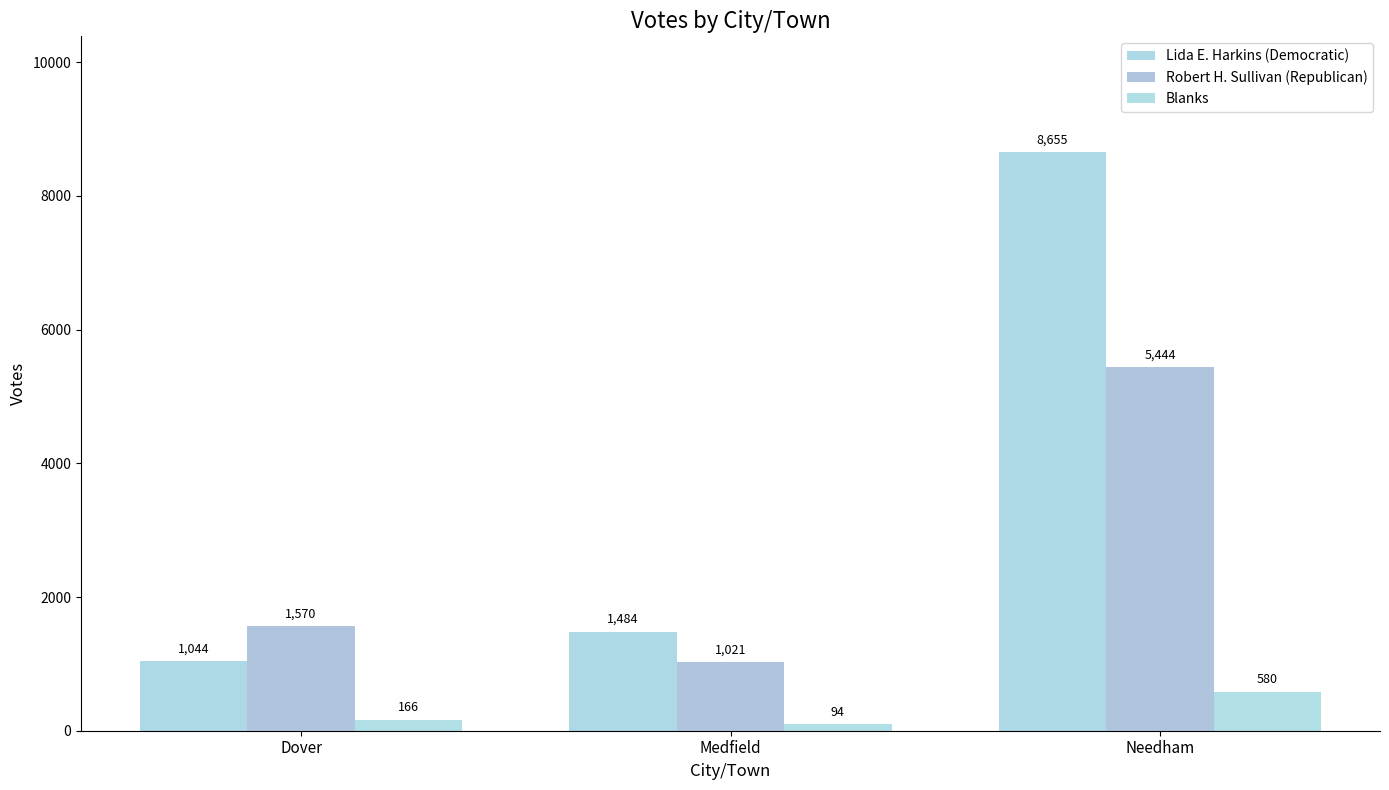

What is the difference between the Blanks values at Medfield and Needham?

486